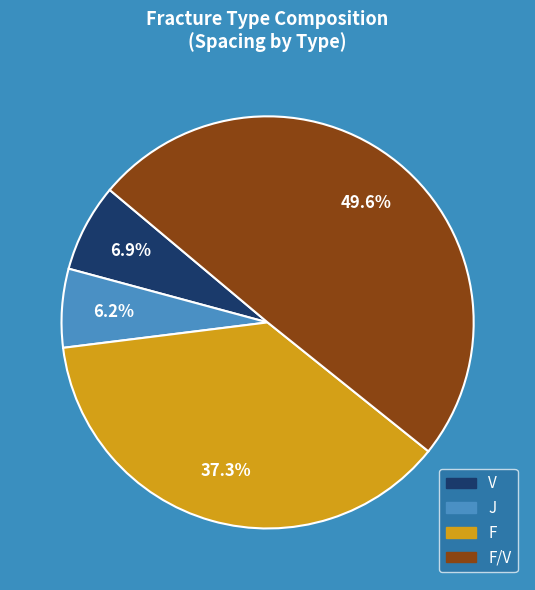

Is there any slice that represents more than half of the pie?

No